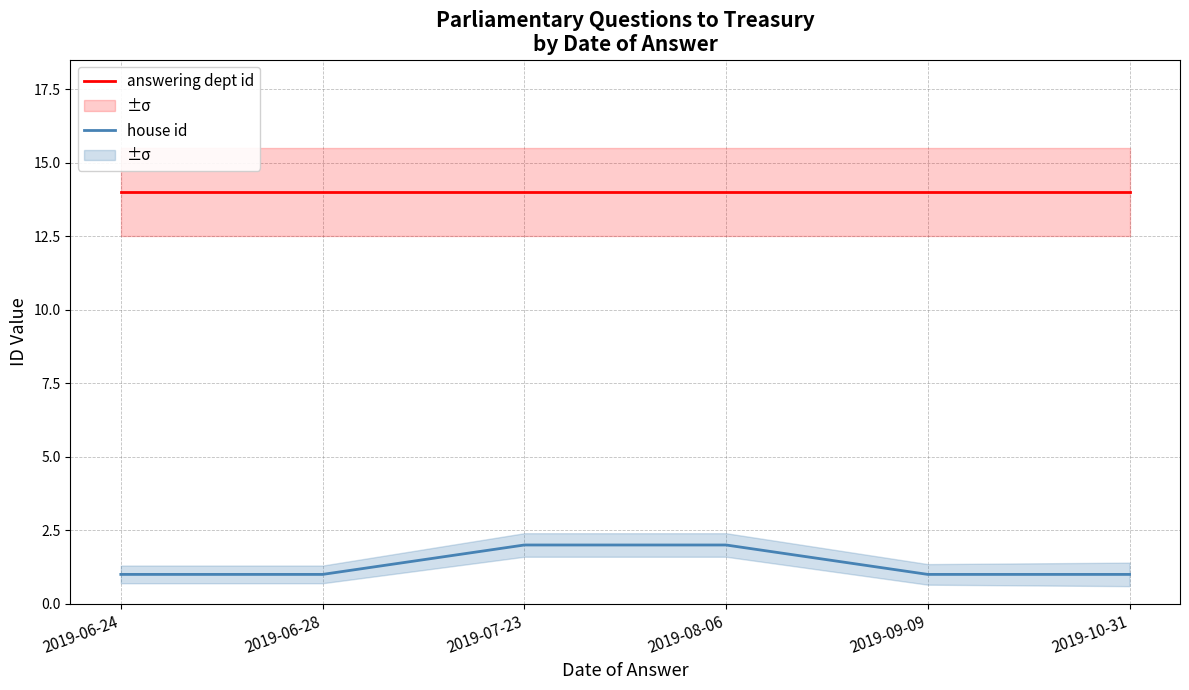

Which series has the largest range (max minus min)?

house id